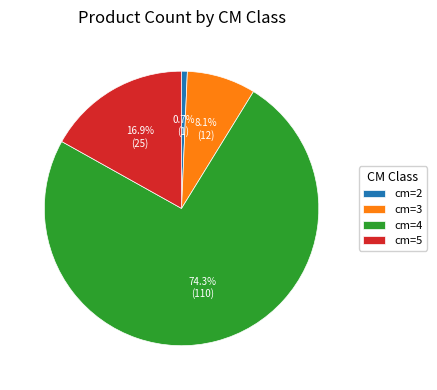

Is it true that cm=2 is 1% of the pie?

True